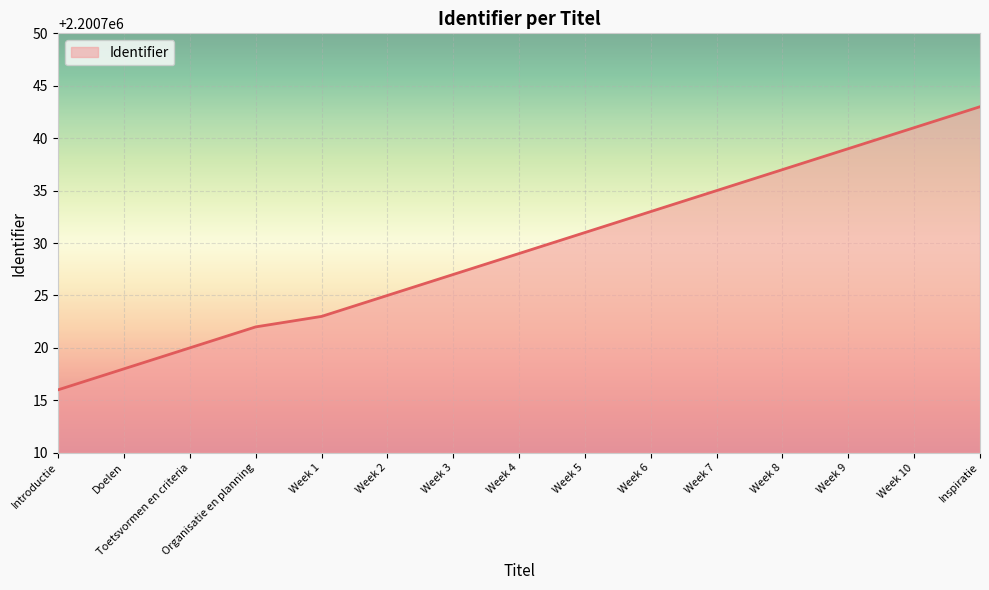

The chart shows a value of 3460684 at Week 1. True or false?

False